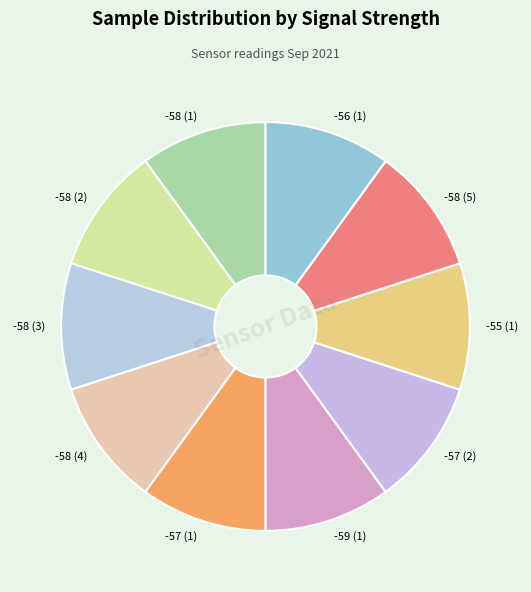

How many slices are in this pie chart?

10